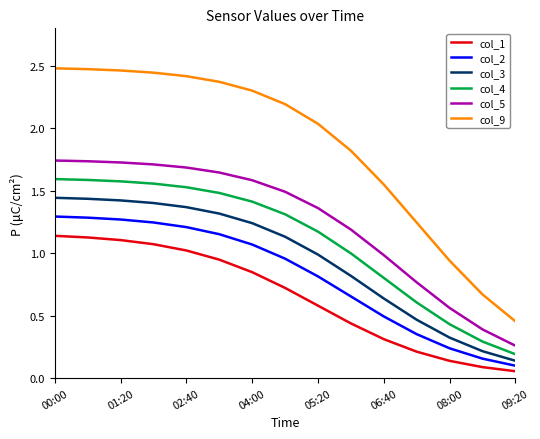

What are all the series names shown in the legend?

col_1, col_2, col_3, col_4, col_5, col_9